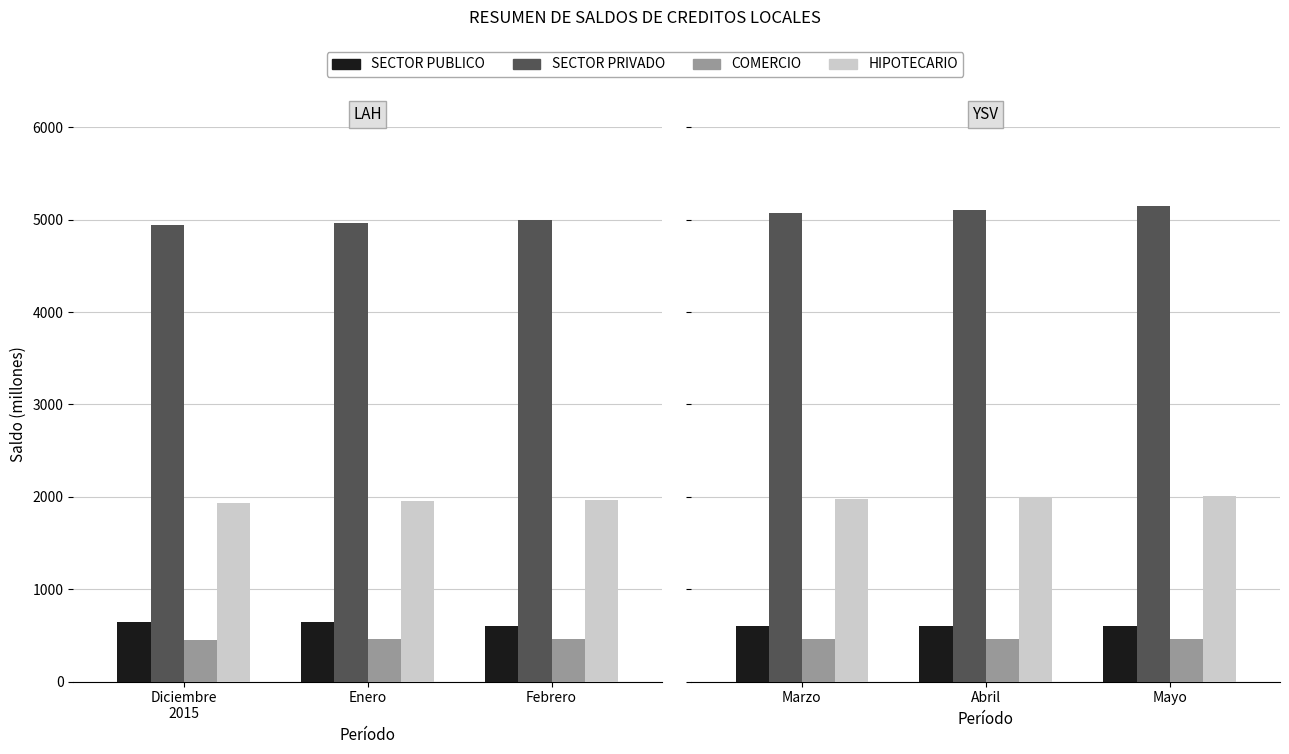

Where is SECTOR PUBLICO nearest to the value 599?

Mayo